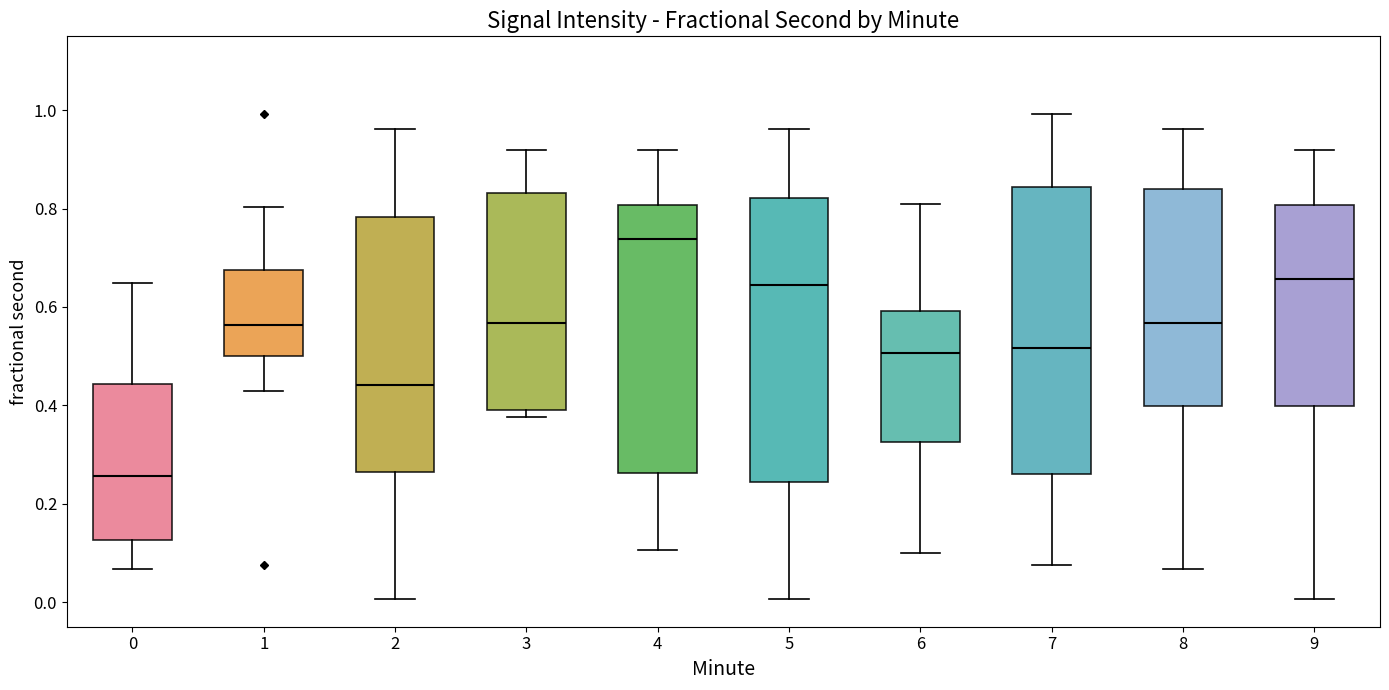

Where does the lower whisker of the box at x = 5 end on the y-axis? The values are not printed on the chart, so give them approximately, as read against the axis.

0.00